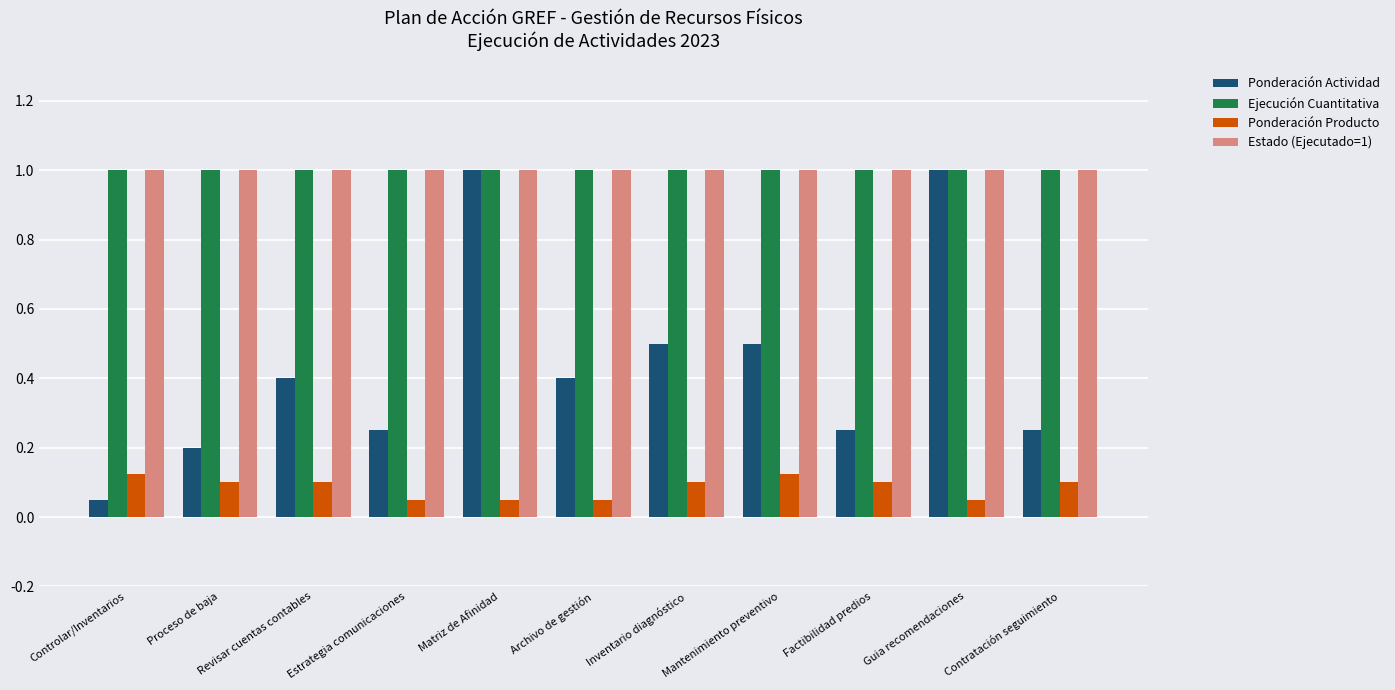

How many bars are there in total?

44